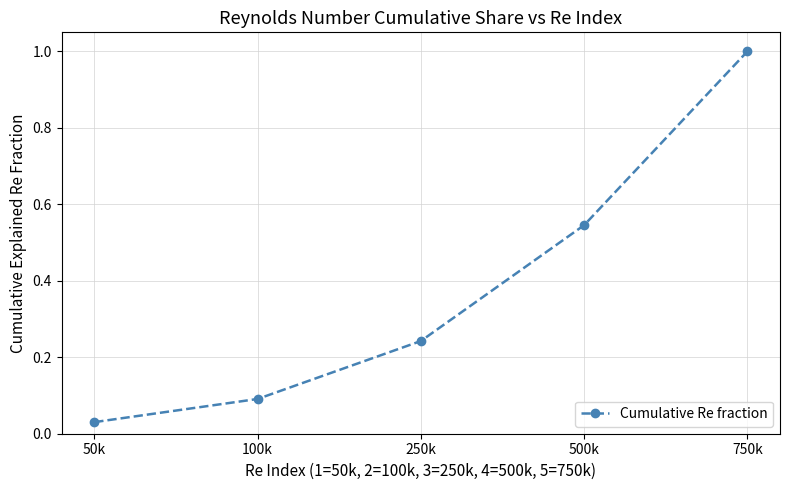

What is the label of the 5th point from the right?

50k